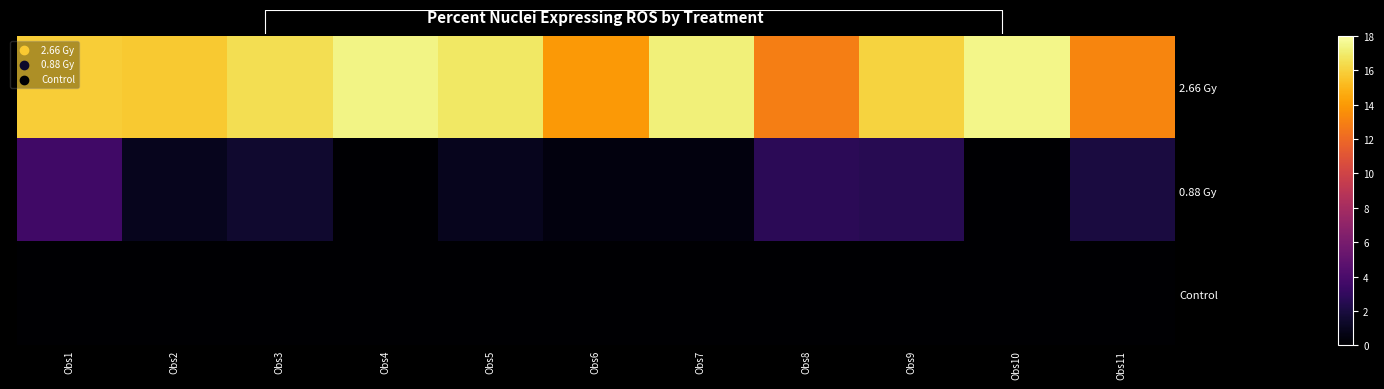

How many values in the 2.66 Gy series are below 16?

5